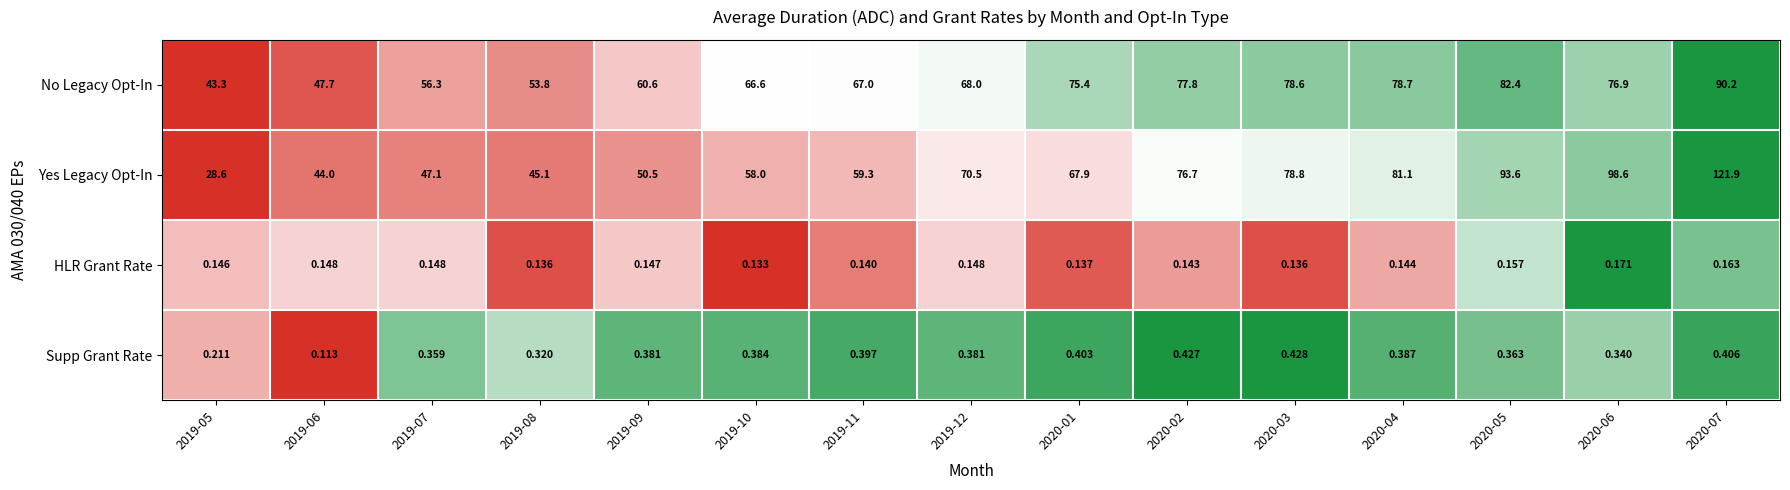

Which series changed the most between 2020-06 and 2020-07?

Yes Legacy Opt-In